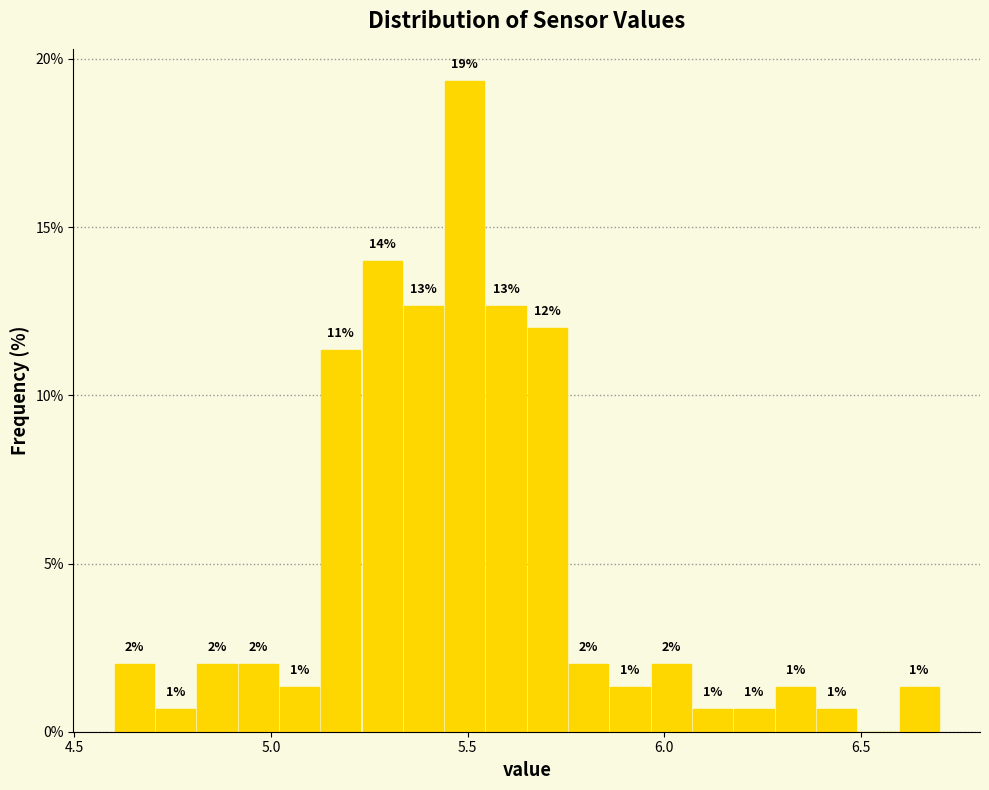

Around what value on the x-axis is the tallest bar? Give the approximate position of its centre, as read against the axis.

5.50